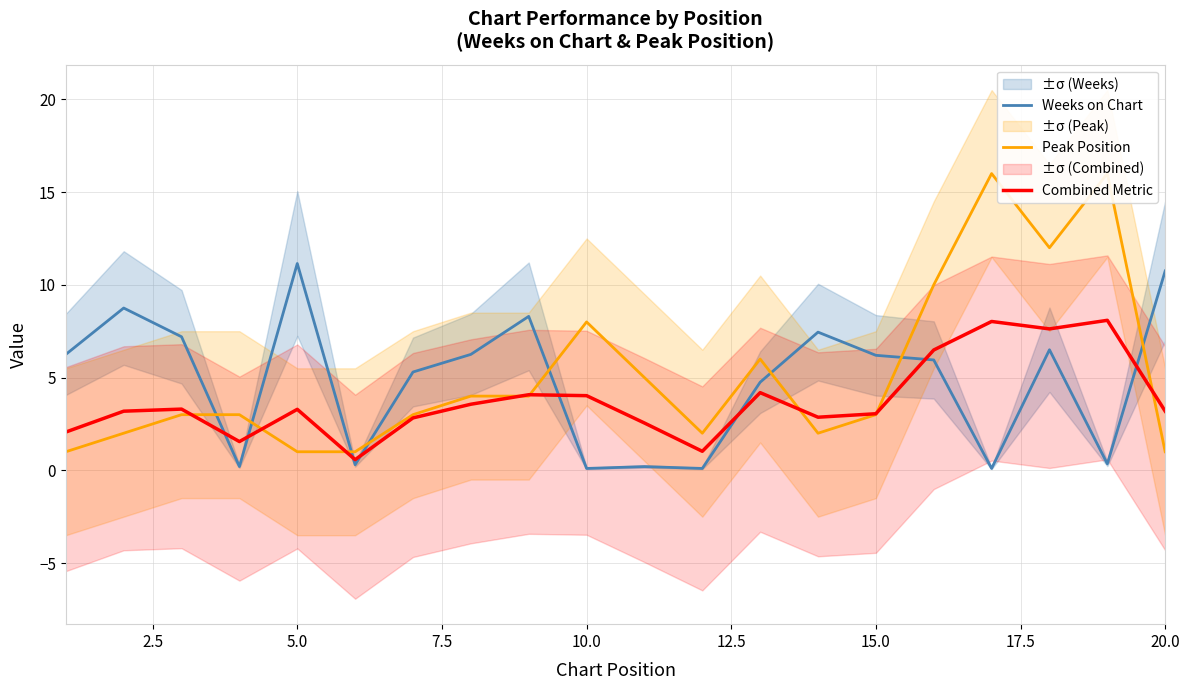

What is the highest value of the Weeks on Chart series?

11.2